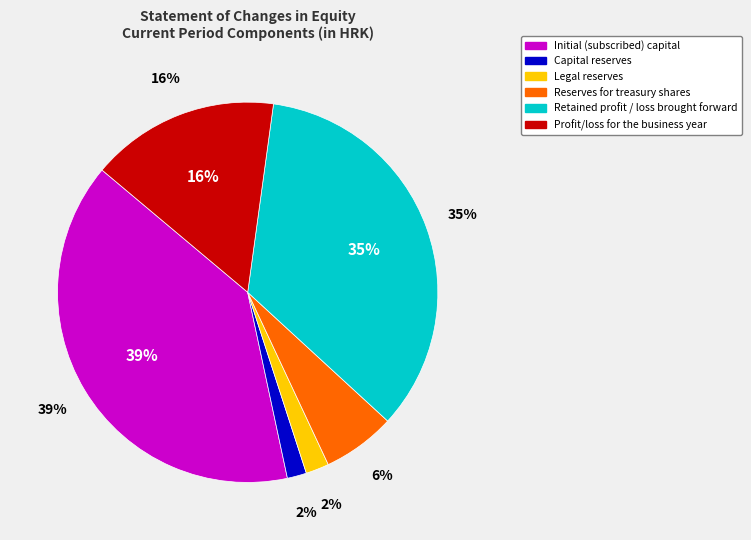

The Retained profit / loss brought forward slice represents 35% of the pie. True or false?

True